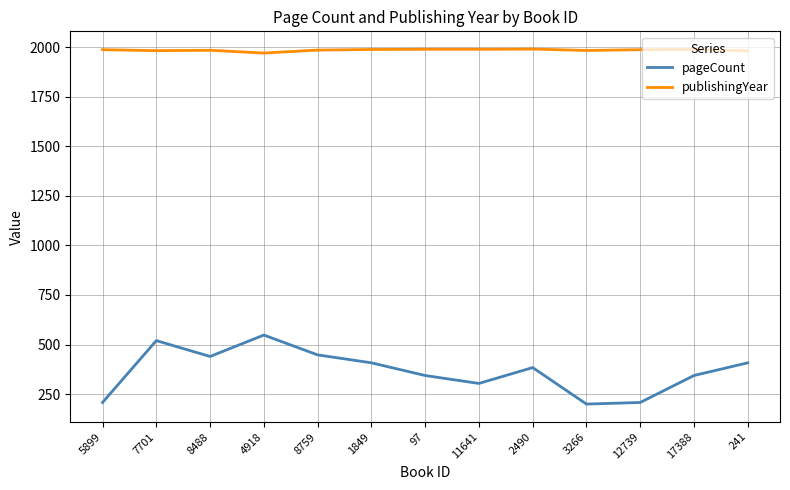

What is the sum of all pageCount values?

4764